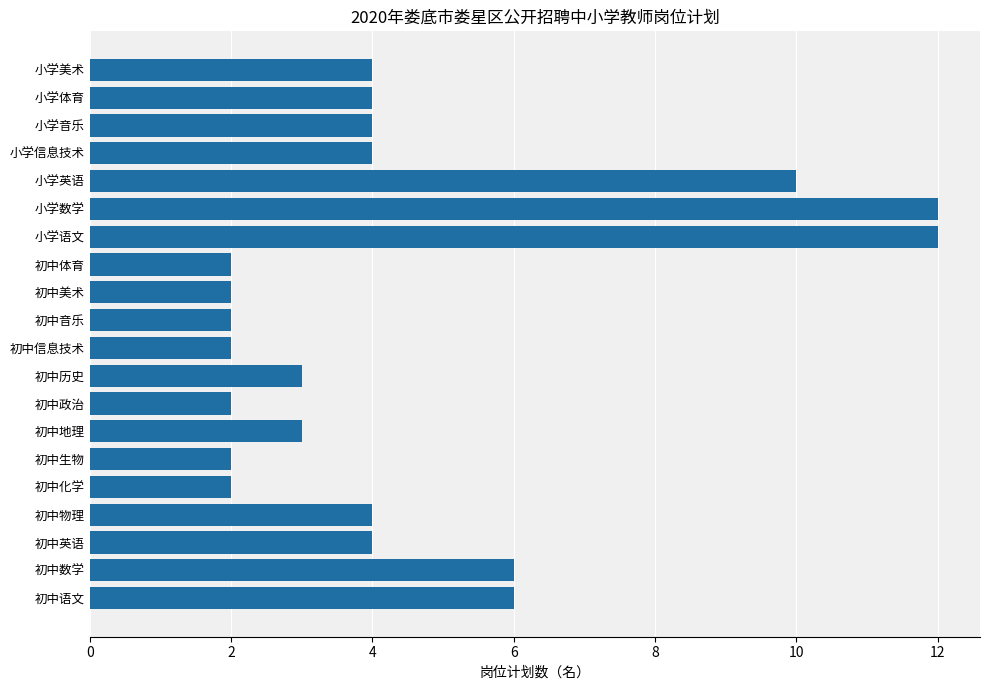

How many values are below 4?

9